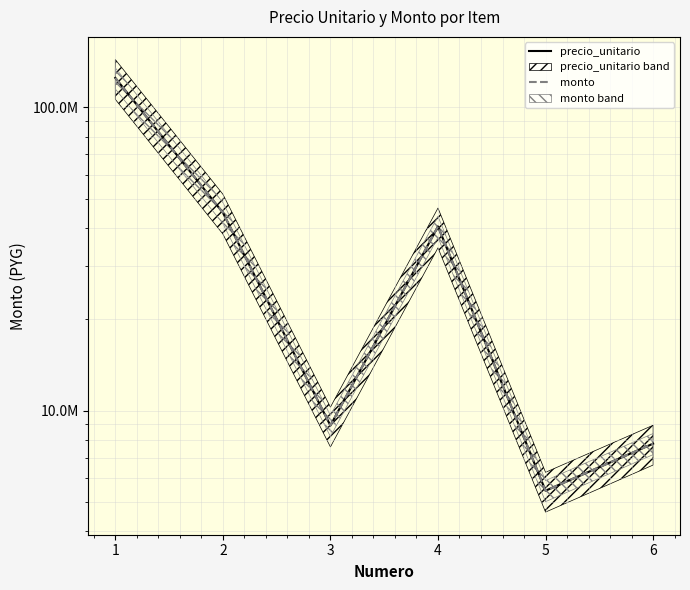

Which label corresponds to the largest value in the chart?

1